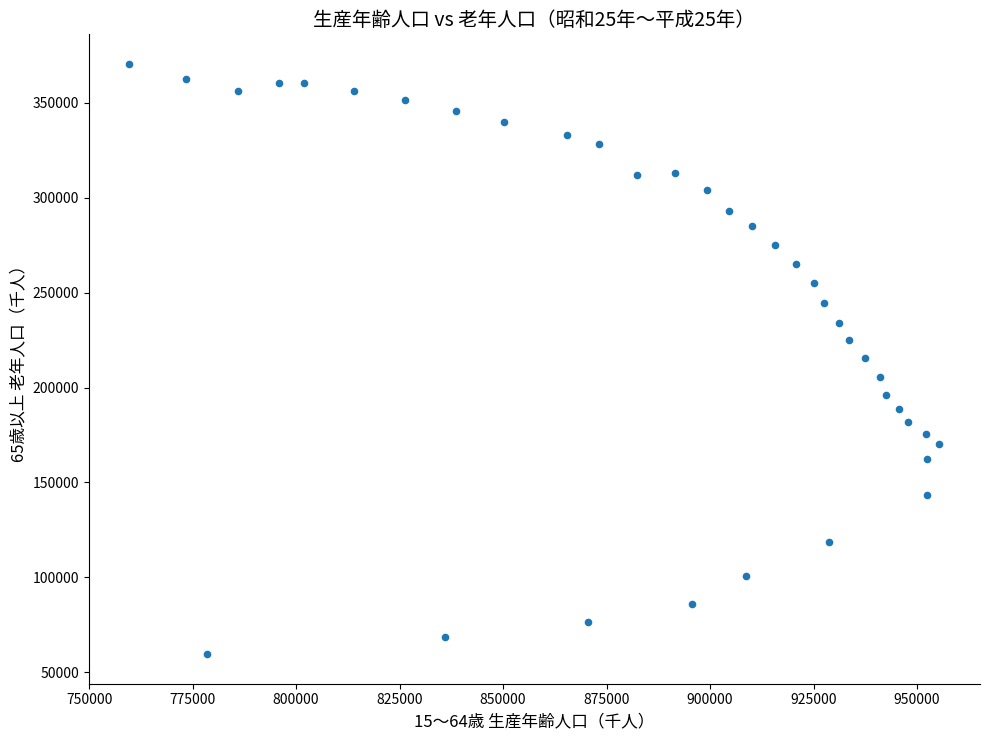

What is the range of X values (max minus min)?

195719